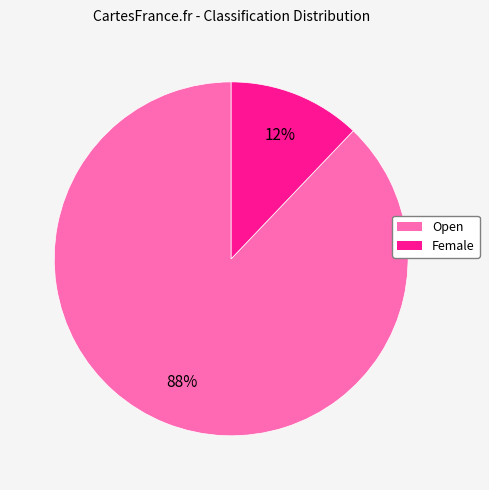

Rank the categories by value from highest to lowest.

Open, Female